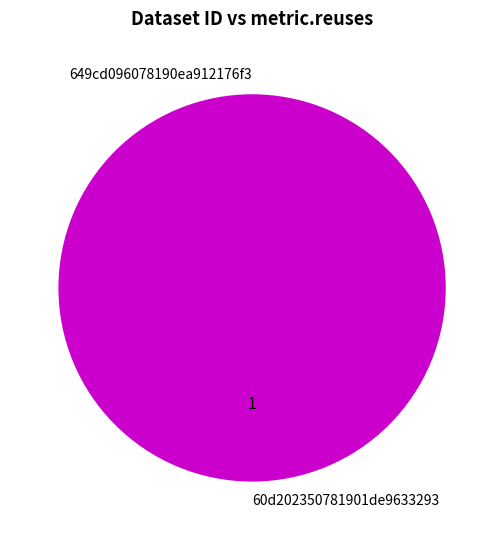

Rank the categories by value from lowest to highest.

649cd096078190ea912176f3, 60d202350781901de9633293